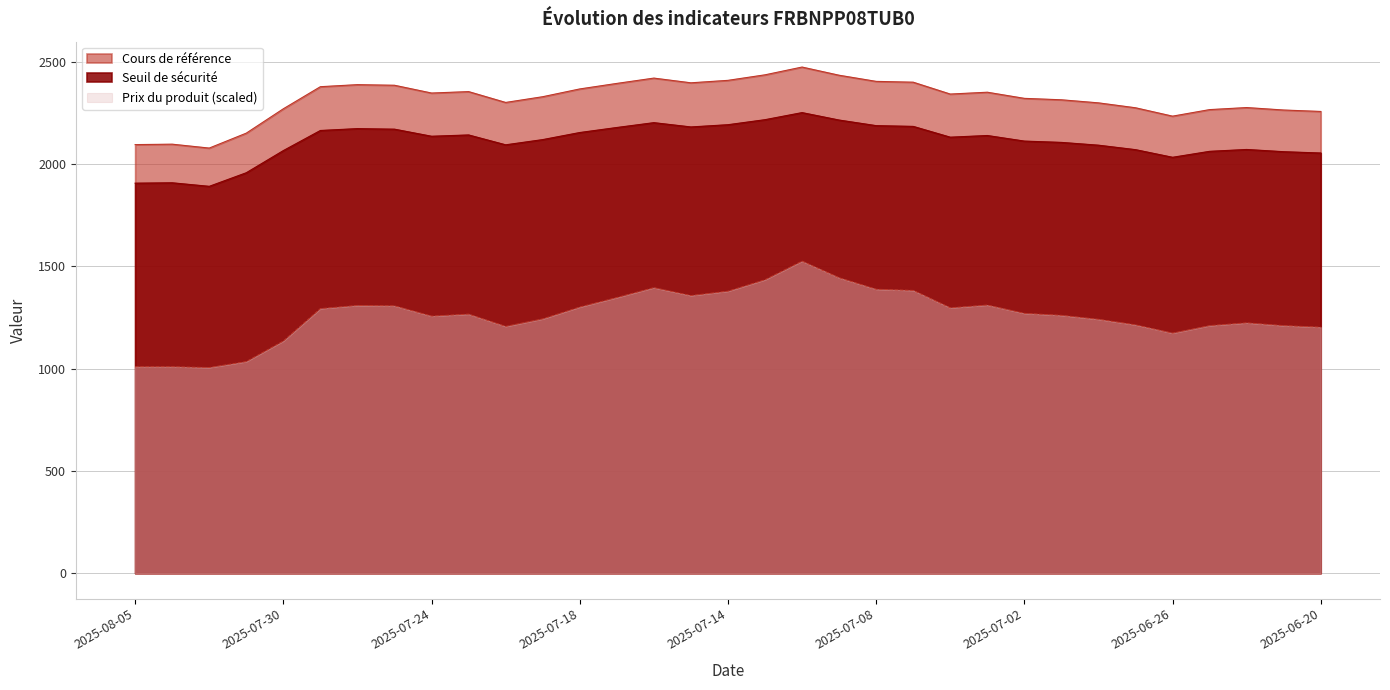

True or false: Seuil de sécurité has more than 2 interior local peaks.

True